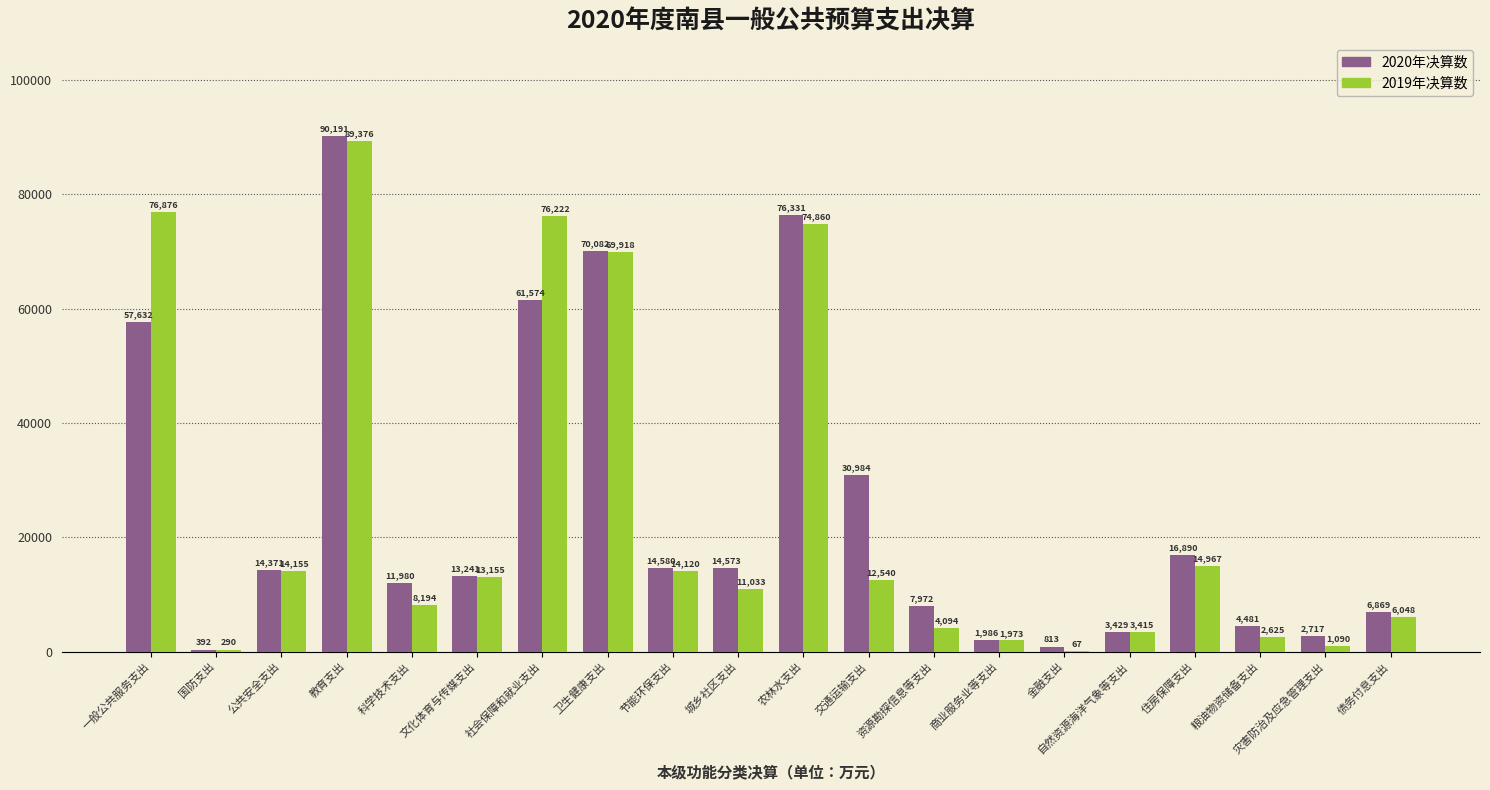

Is the value of 2020年决算数 at 自然资源海洋气象等支出 greater than the value of 2019年决算数 at 城乡社区支出?

No